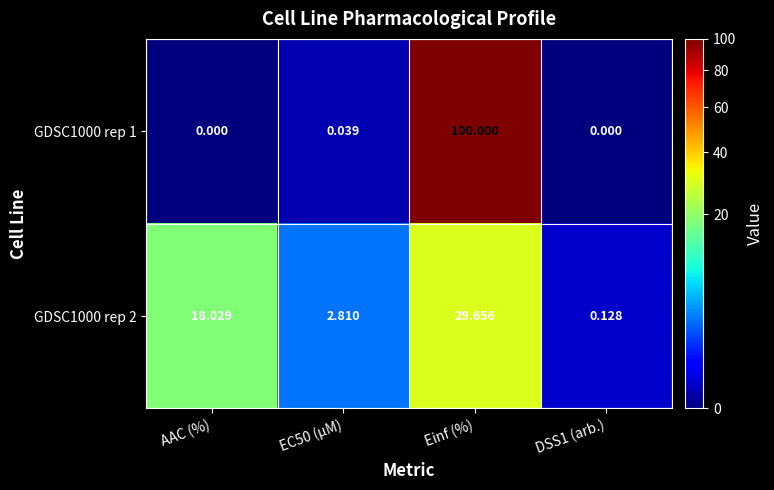

Which label corresponds to the largest value in the chart?

Einf (%)